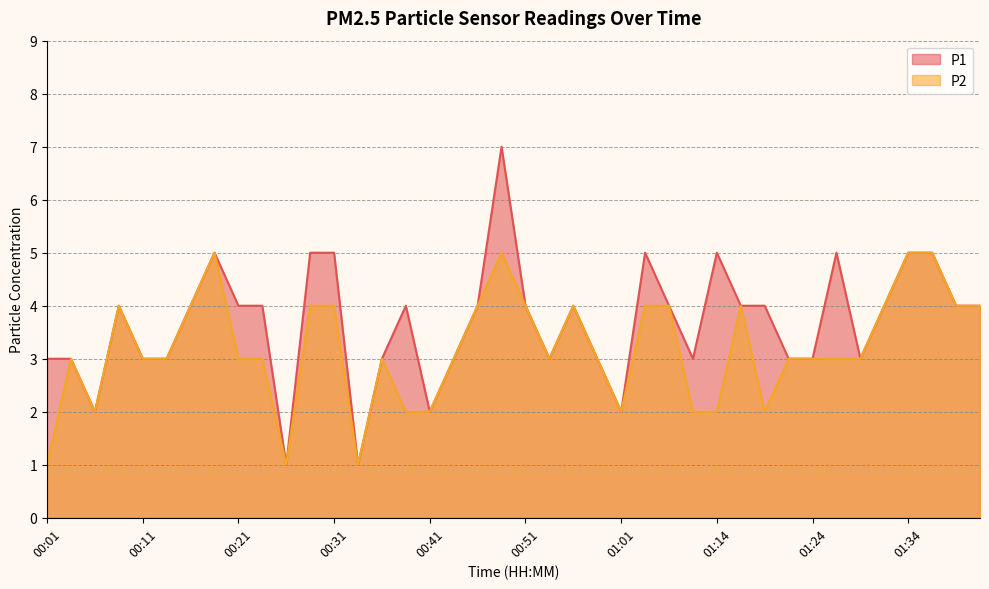

At which category does P1 reach its first local peak?

00:09